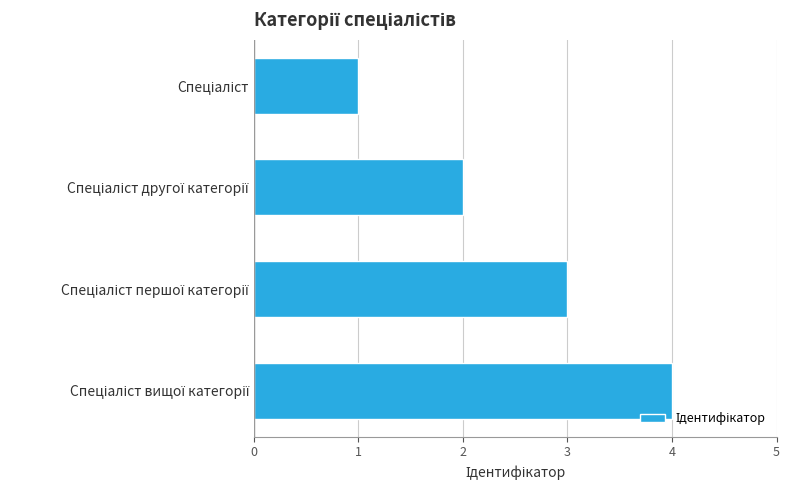

What is the difference between the maximum and minimum values?

3